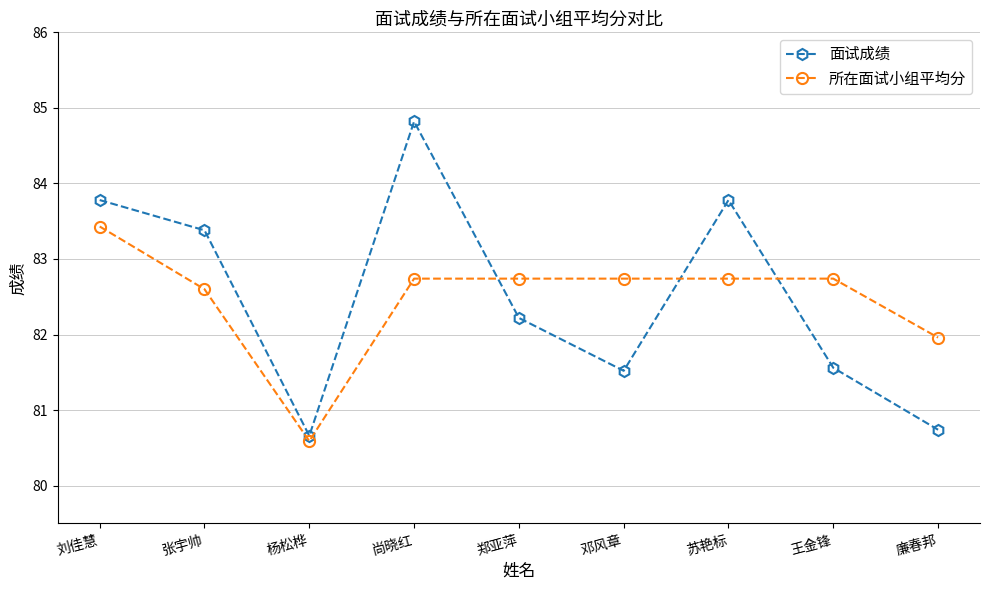

How many values in the 所在面试小组平均分 series are below 82?

2